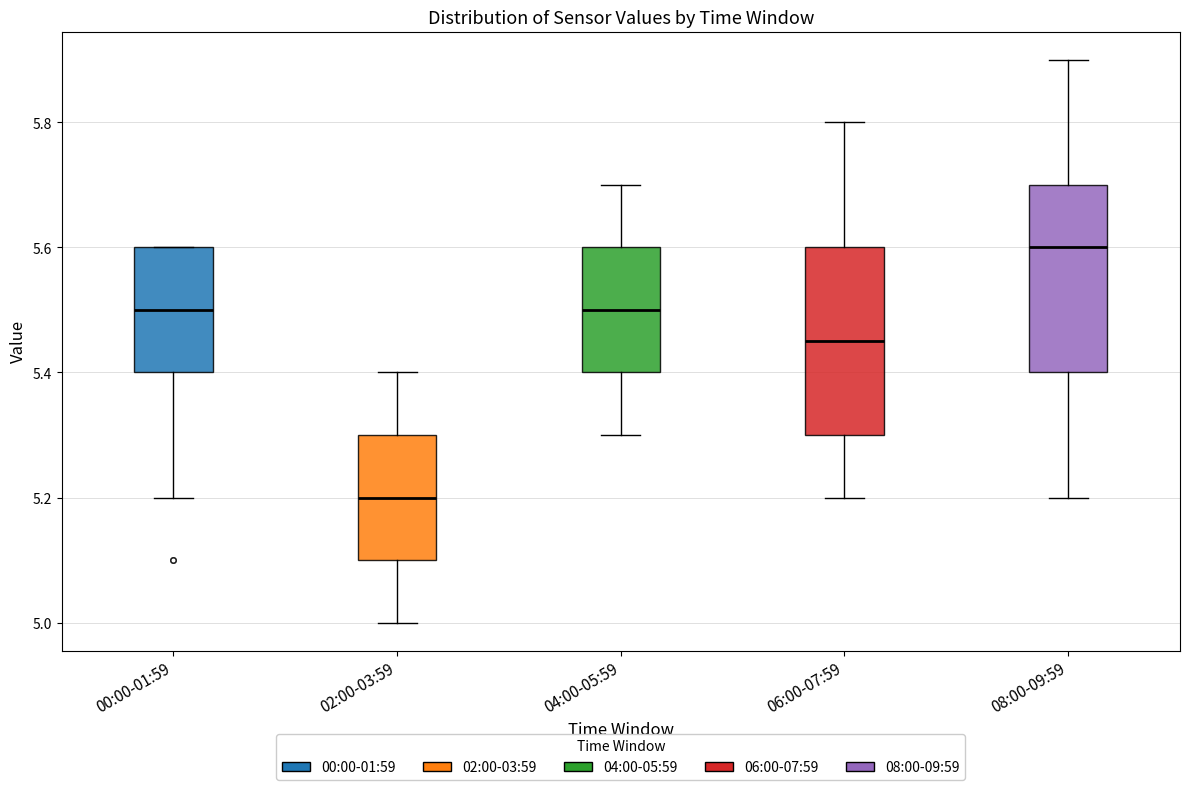

Reading left to right, transcribe this box plot: for each box, give where its median line is, the range the box spans, and where its two whiskers end, as read against the y-axis. The values are not printed on the chart, so give them approximately, as read against the axis.

00:00-01:59: median 5.50, box 5.40 to 5.60, whiskers 5.20 to 5.60
02:00-03:59: median 5.20, box 5.10 to 5.30, whiskers 5.00 to 5.40
04:00-05:59: median 5.50, box 5.40 to 5.60, whiskers 5.30 to 5.70
06:00-07:59: median 5.46, box 5.30 to 5.60, whiskers 5.20 to 5.80
08:00-09:59: median 5.60, box 5.40 to 5.70, whiskers 5.20 to 5.90